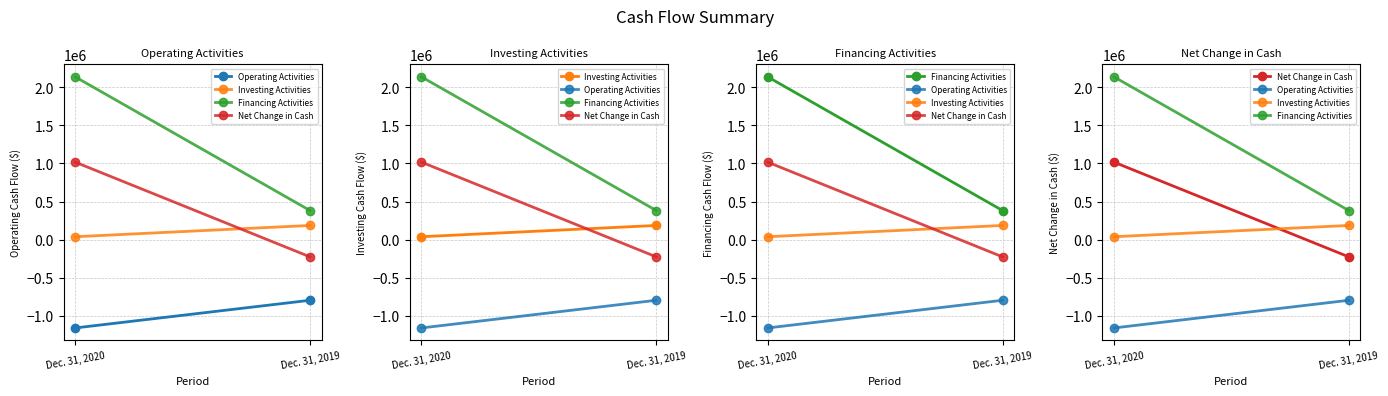

At how many categories does at least one series exceed 173812?

2